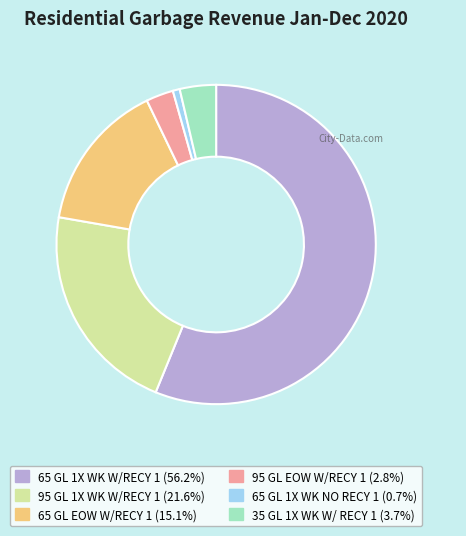

Approximately how many times larger is the value at 65 GL 1X WK W/RECY 1 compared to 65 GL 1X WK NO RECY 1?

80.2